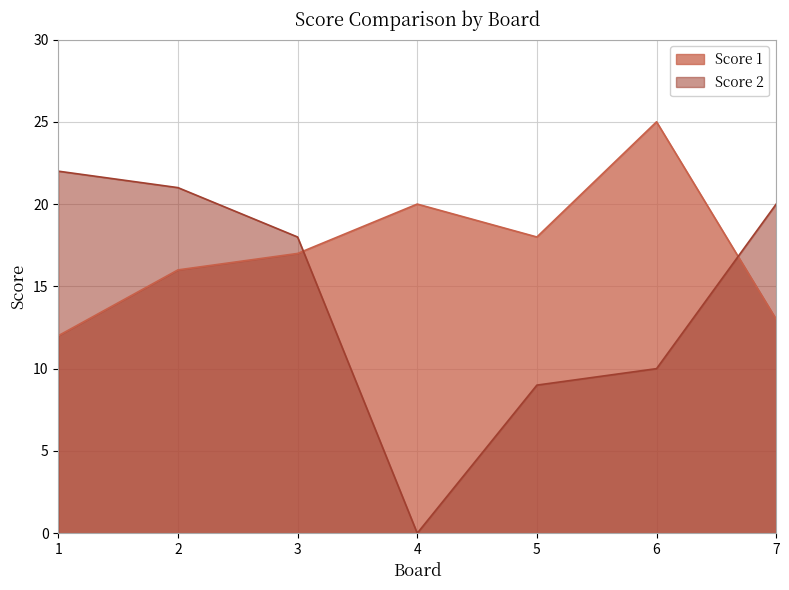

What is the difference between the Score 1 values at 1 and 6?

13